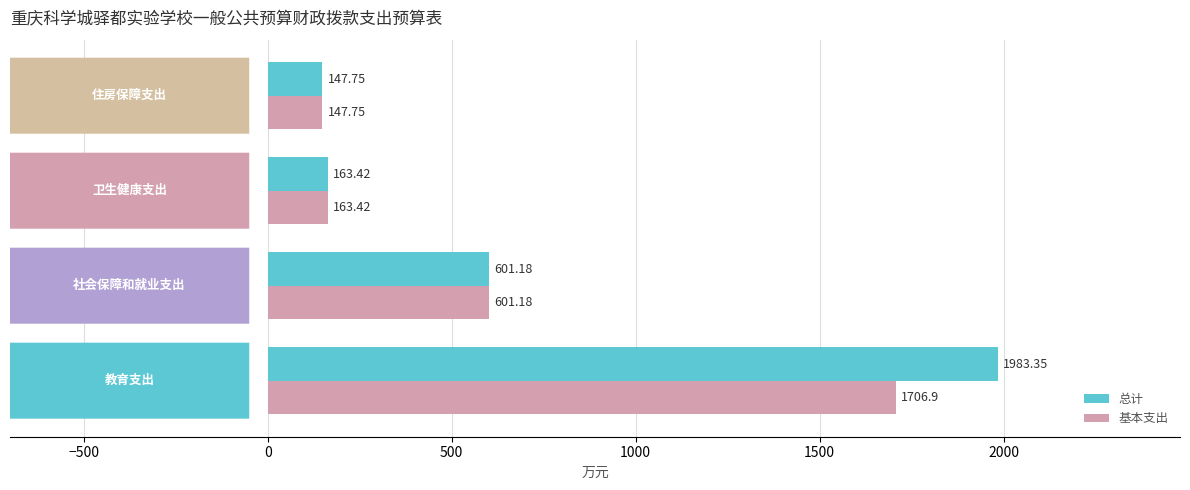

Rank the series by their average value, from highest to lowest.

总计, 基本支出